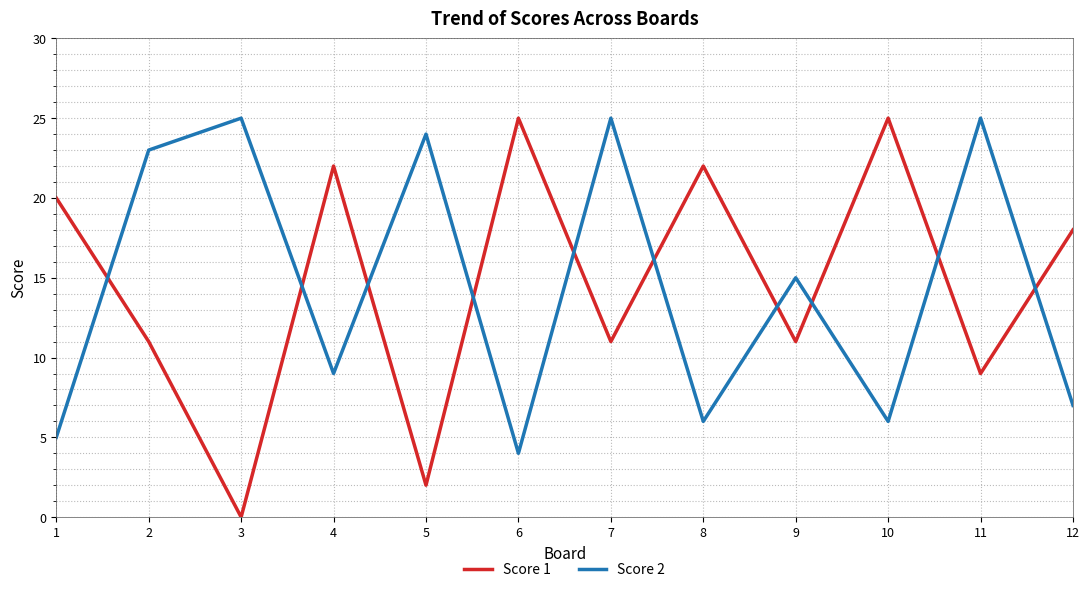

At 12, list the series in order from largest to smallest.

Score 1, Score 2